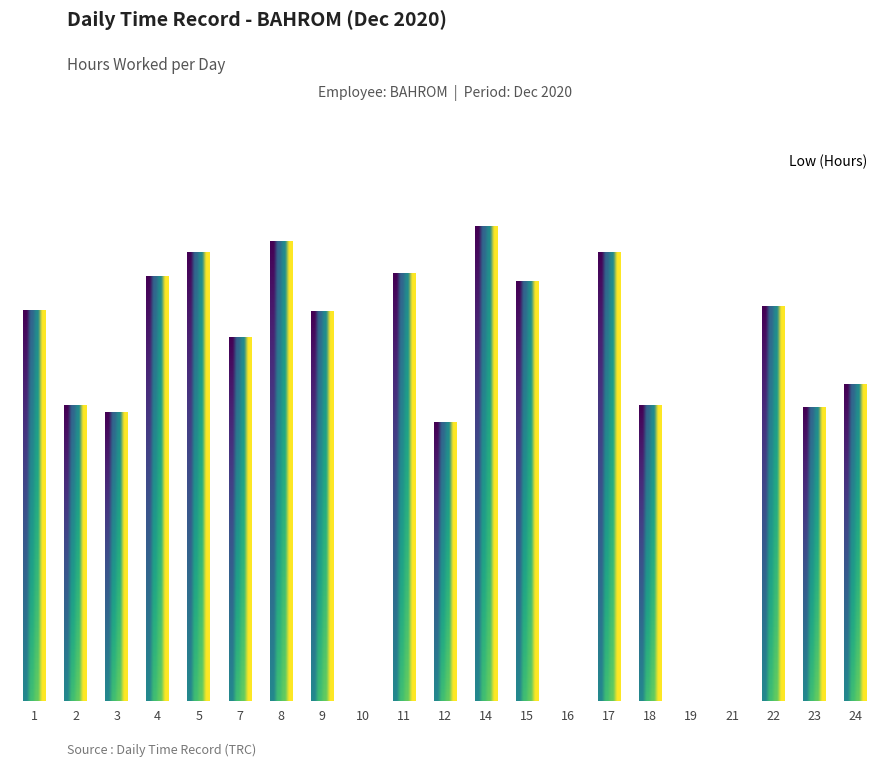

What is the difference between the maximum and minimum values?

15.8